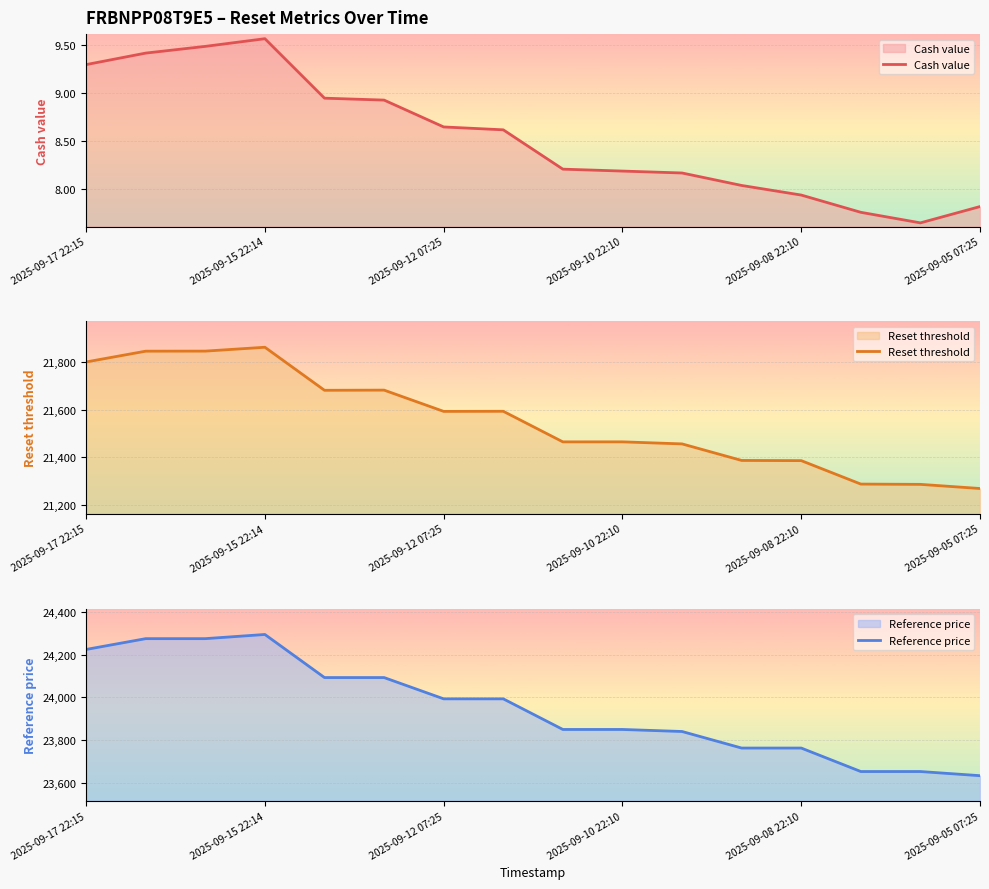

True or false: Reset threshold has a value of 10687.1 at 2025-09-08 22:10.

False